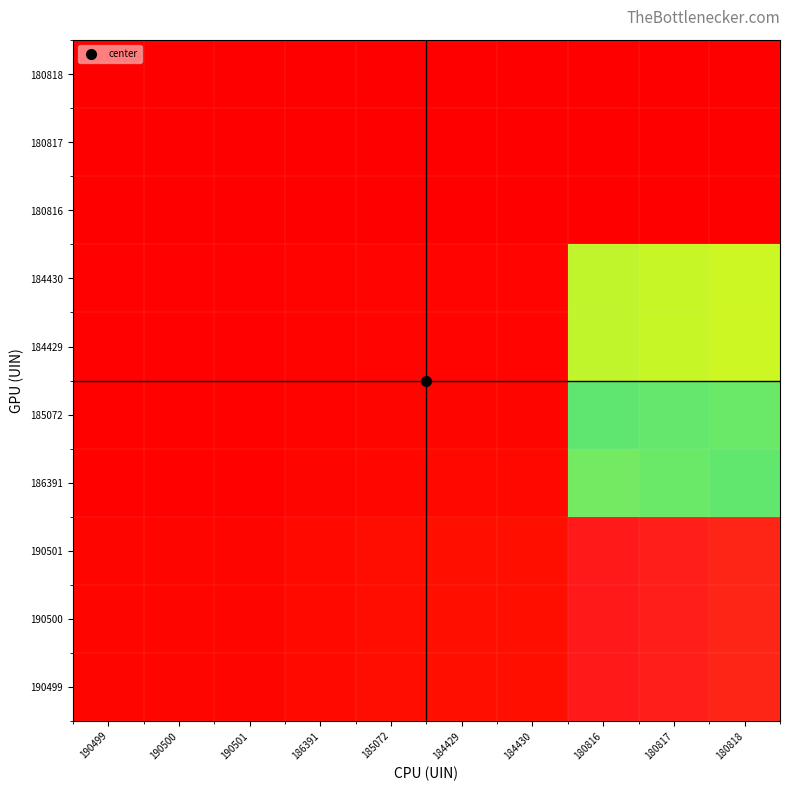

Reading left to right, transcribe all the data shown in this chart.

190499: 190499=0.0	190500=0.0	190501=0.0	186391=0.0	185072=0.0	184429=0.0	184430=0.0	180816=1.0	180817=1.0	180818=1.0
190500: 190499=0.0	190500=0.0	190501=0.0	186391=0.0	185072=0.0	184429=0.0	184430=0.0	180816=1.0	180817=1.0	180818=1.0
190501: 190499=0.0	190500=0.0	190501=0.0	186391=0.0	185072=0.0	184429=0.0	184430=0.0	180816=1.0	180817=1.0	180818=1.0
186391: 190499=0.0	190500=0.0	190501=0.0	186391=0.0	185072=0.0	184429=0.0	184430=0.0	180816=0.6	180817=0.6	180818=0.6
185072: 190499=0.0	190500=0.0	190501=0.0	186391=0.0	185072=0.0	184429=0.0	184430=0.0	180816=0.4	180817=0.4	180818=0.4
184429: 190499=0.0	190500=0.0	190501=0.0	186391=0.0	185072=0.0	184429=0.0	184430=0.0	180816=0.4	180817=0.4	180818=0.4
184430: 190499=0.0	190500=0.0	190501=0.0	186391=0.0	185072=0.0	184429=0.0	184430=0.0	180816=0.4	180817=0.4	180818=0.4
180816: 190499=0.0	190500=0.0	190501=0.0	186391=0.0	185072=0.0	184429=0.0	184430=0.0	180816=0.0	180817=0.0	180818=0.0
180817: 190499=0.0	190500=0.0	190501=0.0	186391=0.0	185072=0.0	184429=0.0	184430=0.0	180816=0.0	180817=0.0	180818=0.0
180818: 190499=0.0	190500=0.0	190501=0.0	186391=0.0	185072=0.0	184429=0.0	184430=0.0	180816=0.0	180817=0.0	180818=0.0